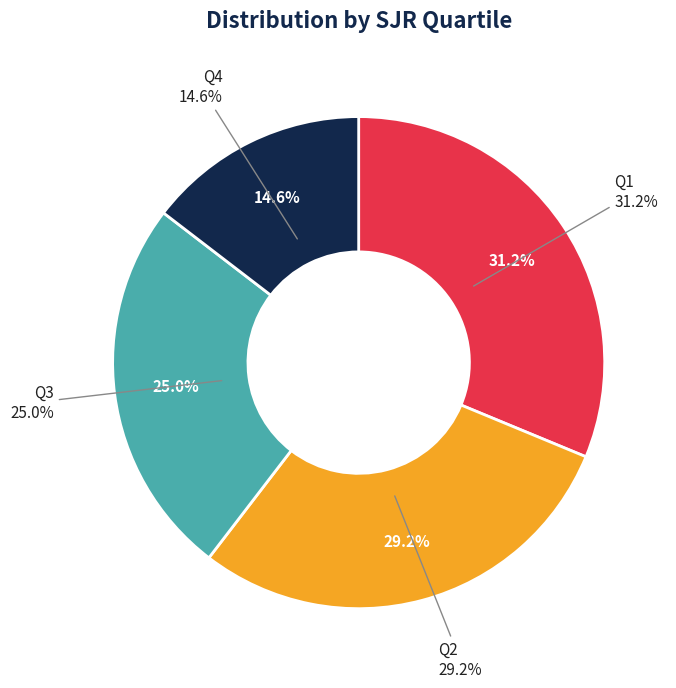

Do Q1 and Q3 together represent more than half of the pie?

Yes